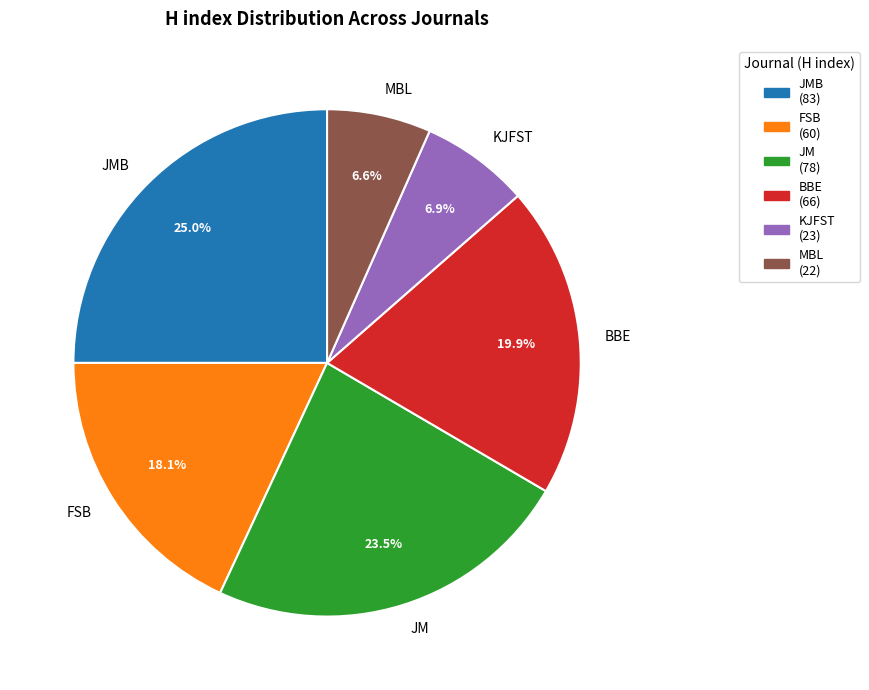

Approximately how many times larger is the value at BBE compared to JM?

0.8